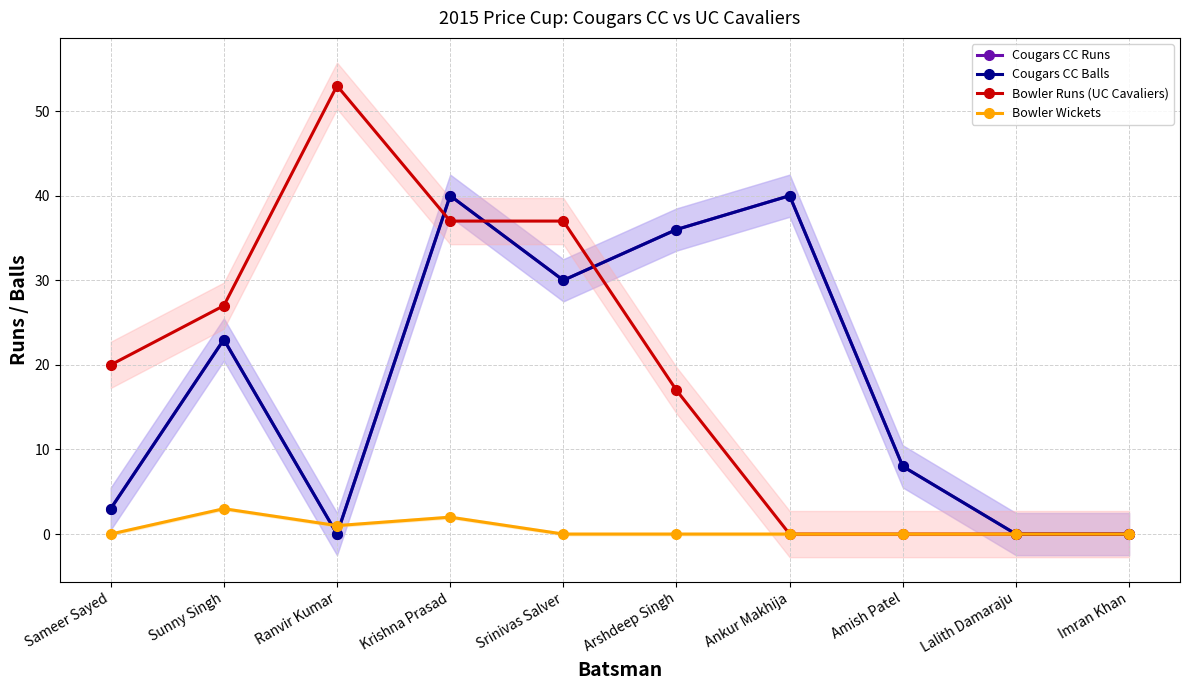

True or false: Cougars CC Balls and Bowler Wickets intersect in this chart.

True